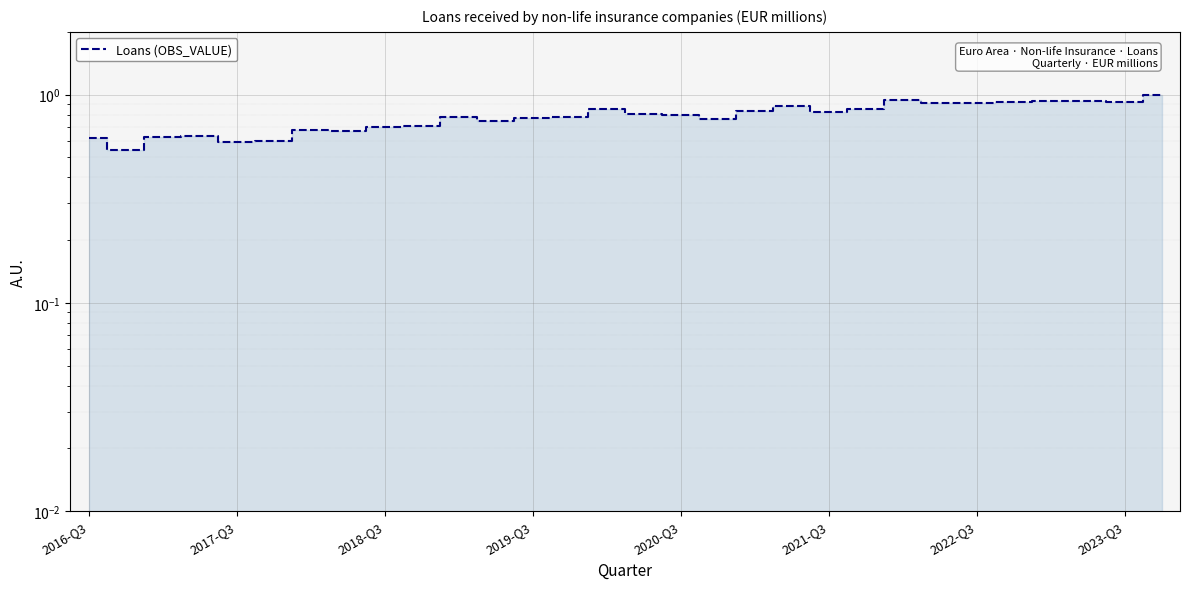

Reading left to right, extract all data points from this chart.

0.6	0.5	0.6	0.6	0.6	0.6	0.7	0.7	0.7	0.7	0.8	0.7	0.8	0.8	0.9	0.8	0.8	0.8	0.8	0.9	0.8	0.9	0.9	0.9	0.9	0.9	0.9	0.9	0.9	1.0